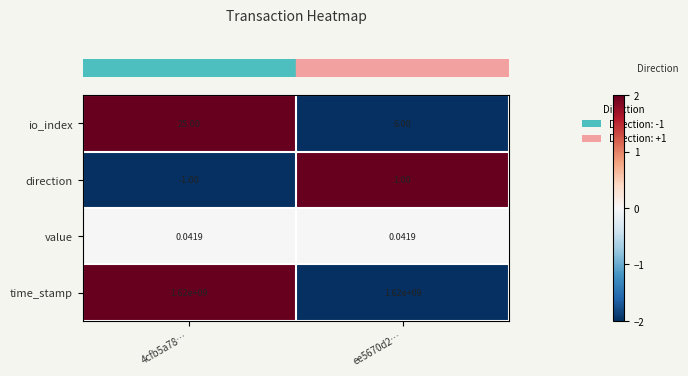

Between 4cfb5a78… and ee5670d2…, which series saw the biggest shift?

io_index